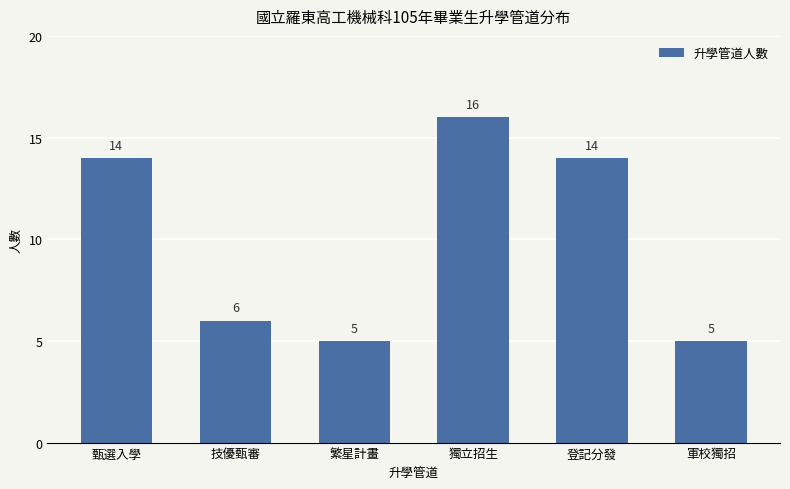

What is the average value?

10